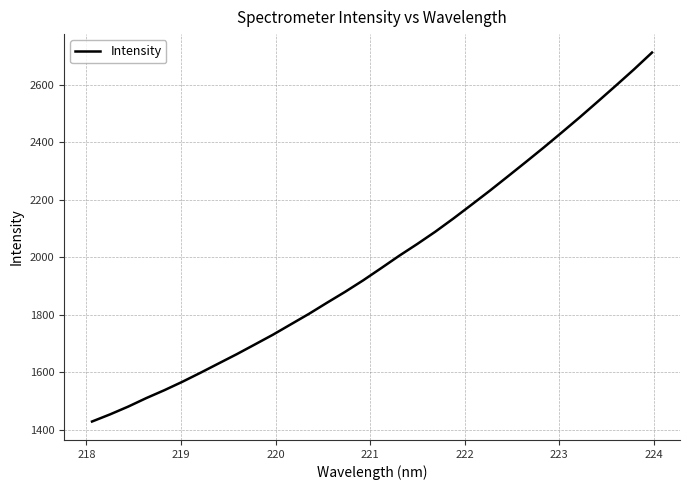

What is the difference between the maximum and minimum values?

1284.1